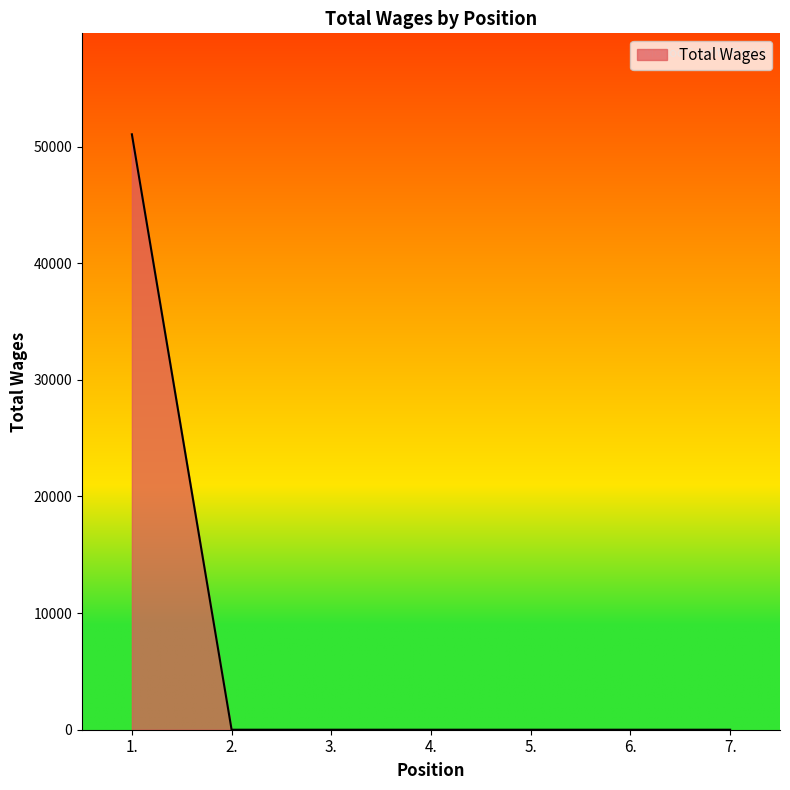

The value at 3. is 28628. True or false?

False